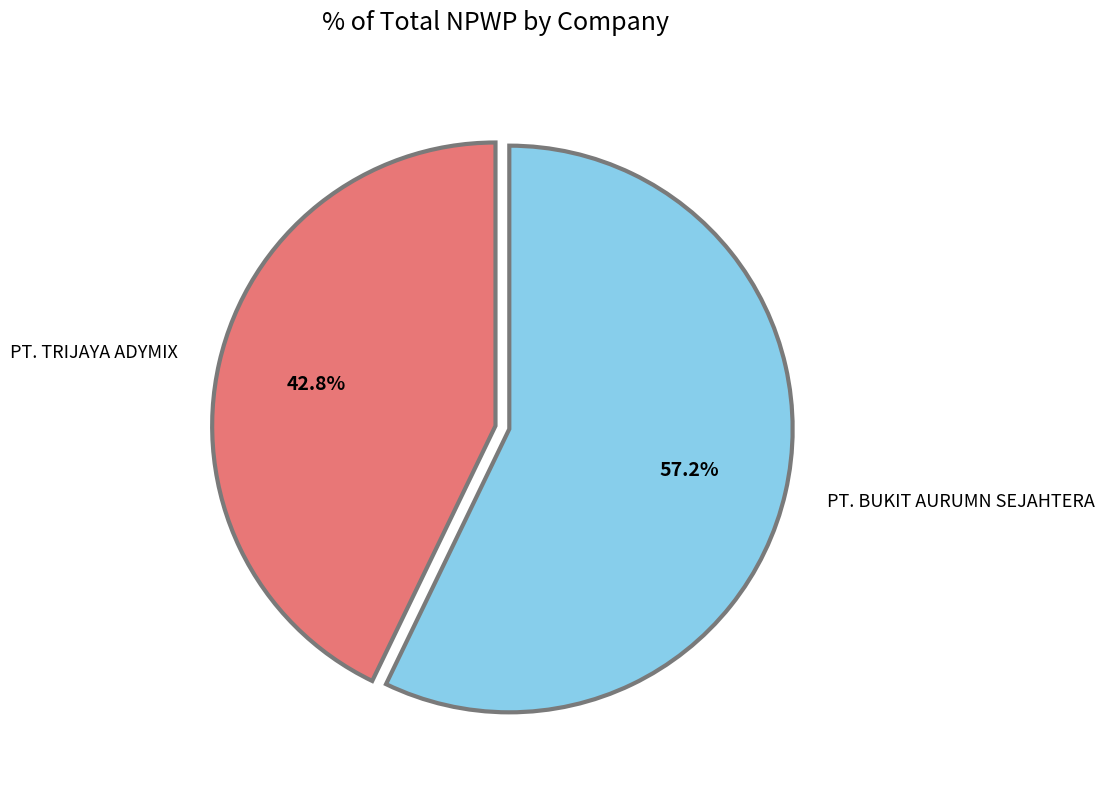

Rank the categories by value from highest to lowest.

PT. BUKIT AURUMN SEJAHTERA, PT. TRIJAYA ADYMIX